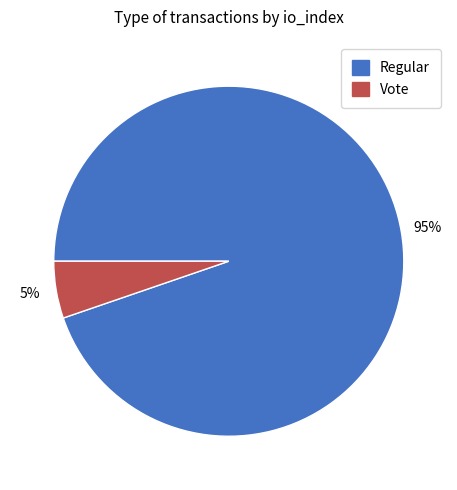

Is there any slice that represents more than half of the pie?

Yes